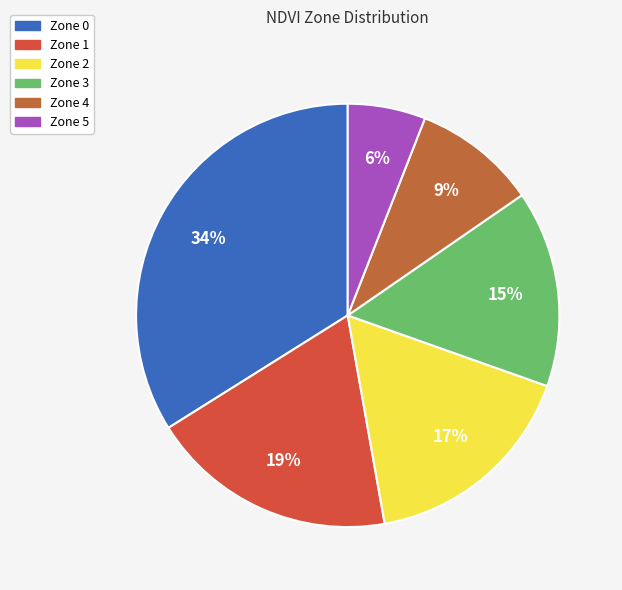

Between Zone 2 and Zone 0, which is larger?

Zone 0